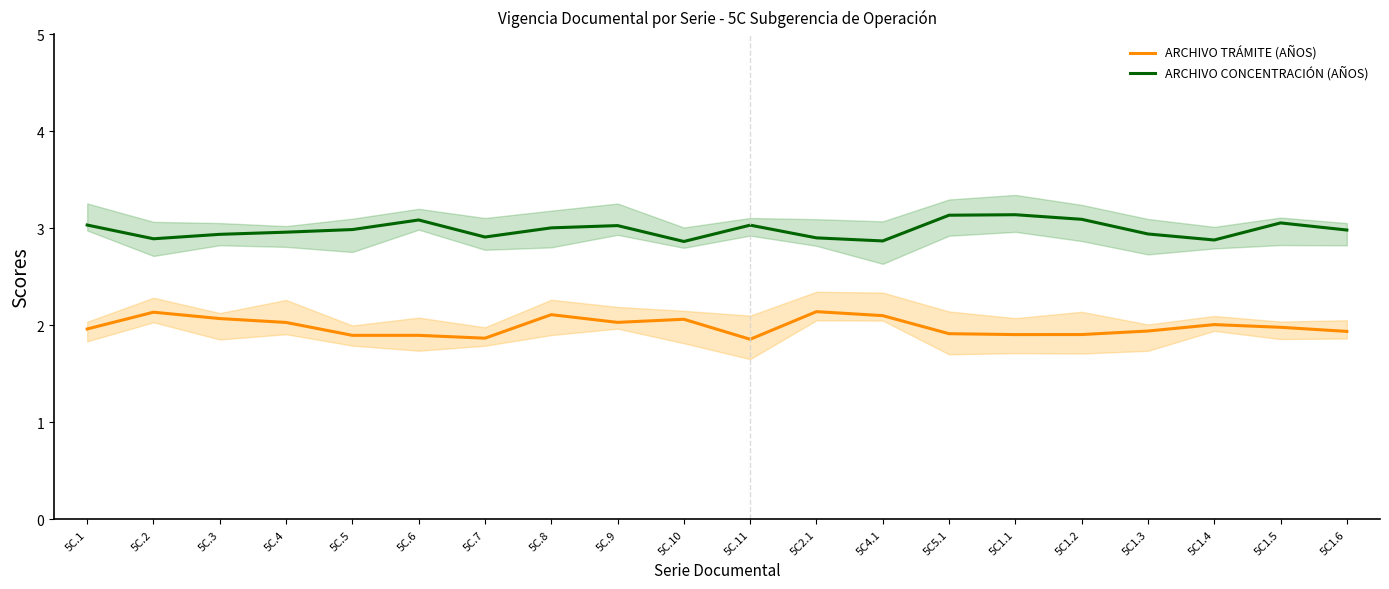

At how many categories does at least one series exceed 3?

9